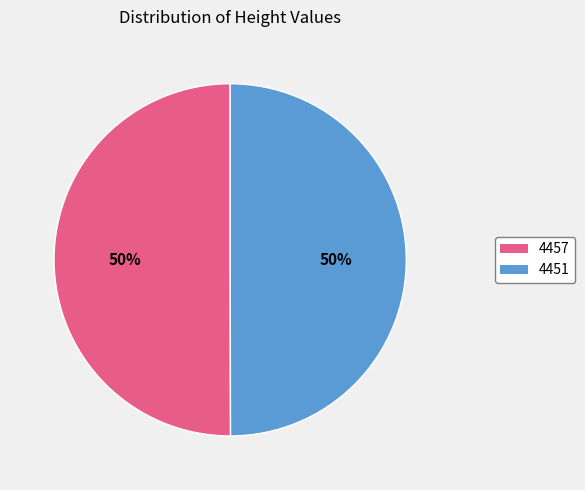

To the nearest percent, what is the average slice percentage?

50%